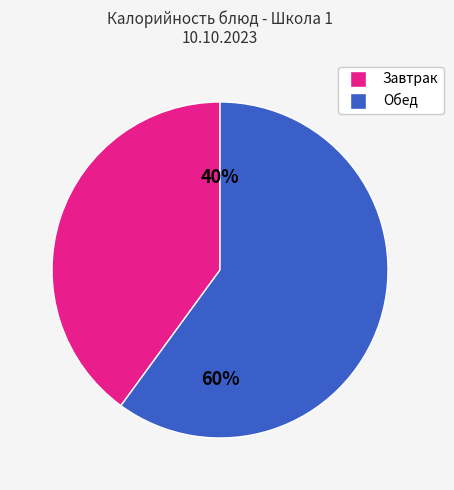

To the nearest percent, what is the average slice percentage?

50%